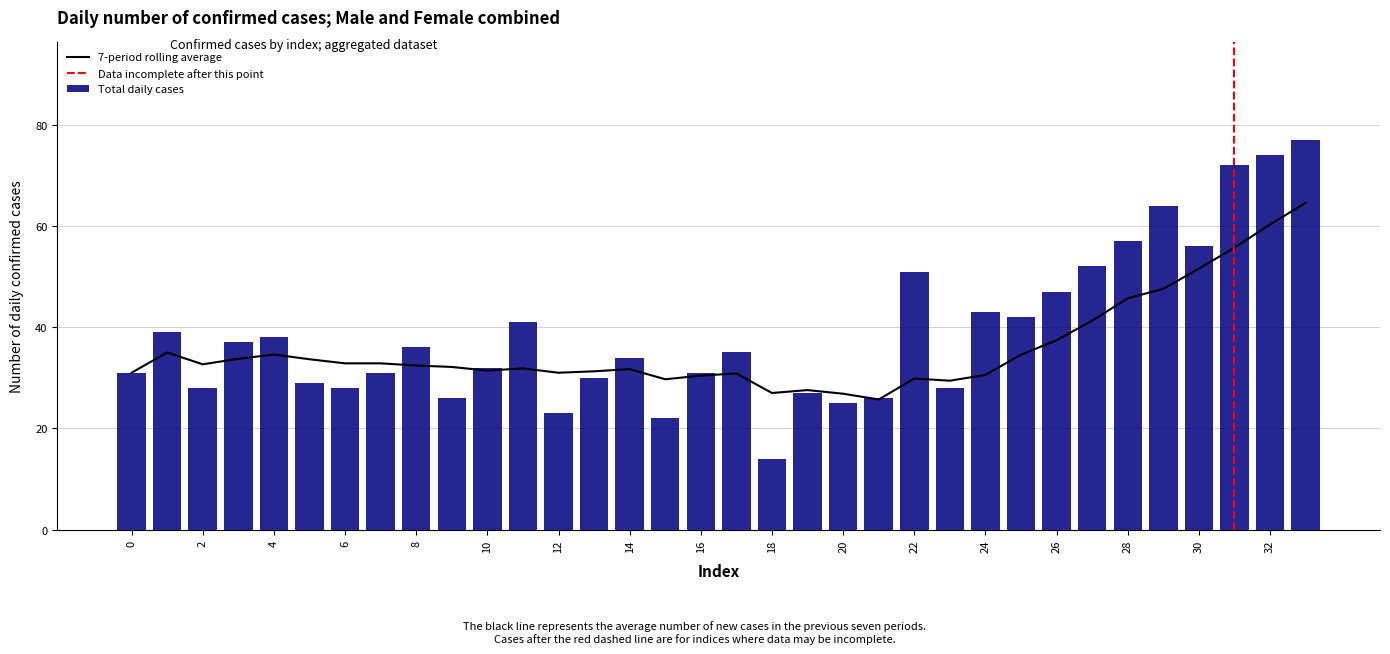

The 7-period rolling average series shows 31.7 at 14. True or false?

True